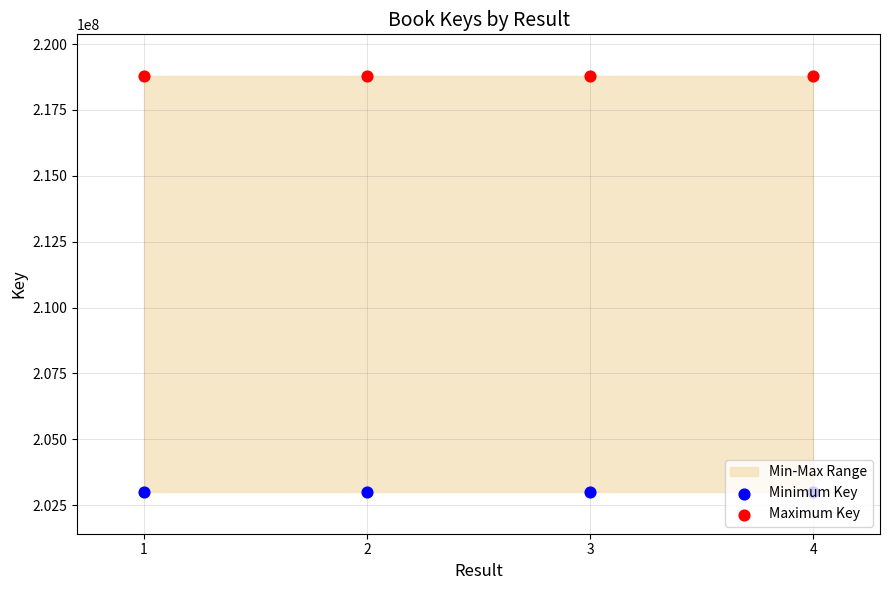

Which series reaches the maximum Y coordinate?

Maximum Key